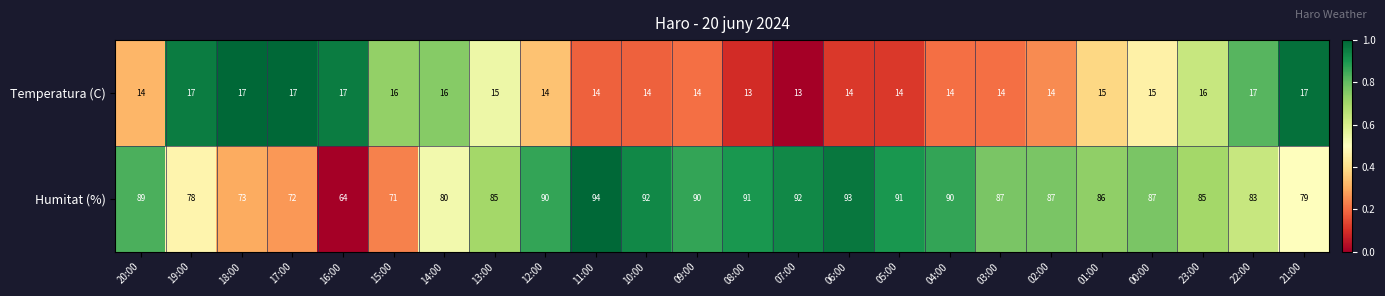

At which category is the sum across all series the highest?

11:00